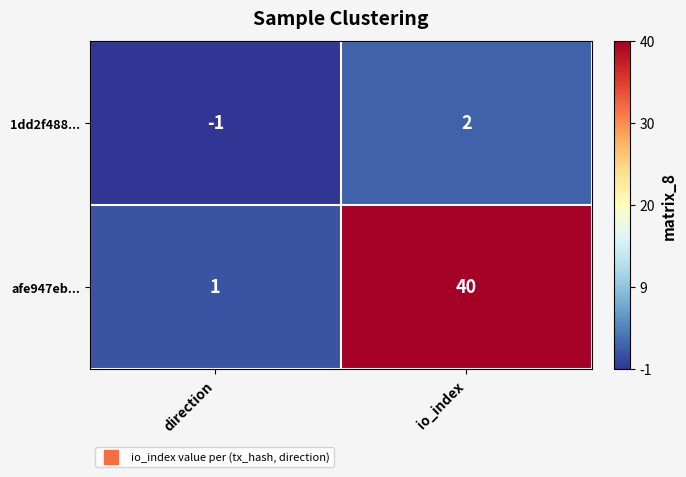

The afe947eb... series shows 0 at direction. True or false?

False